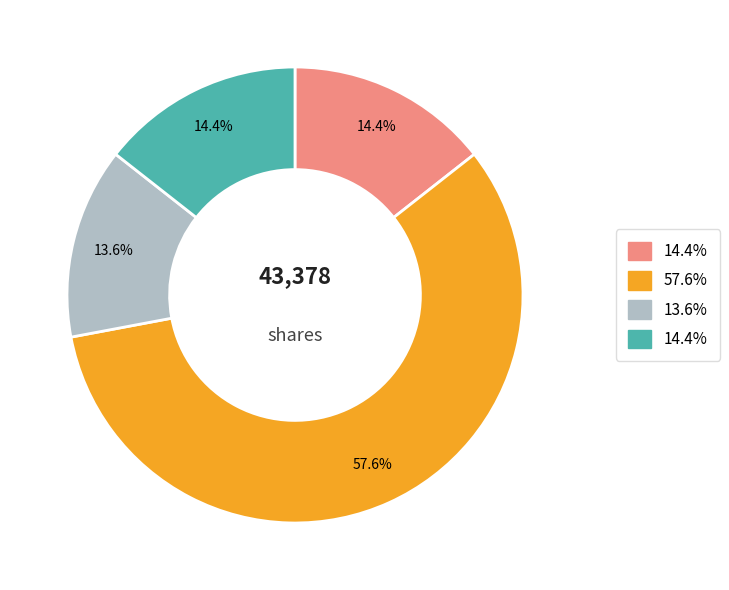

How many slices are in this pie chart?

4